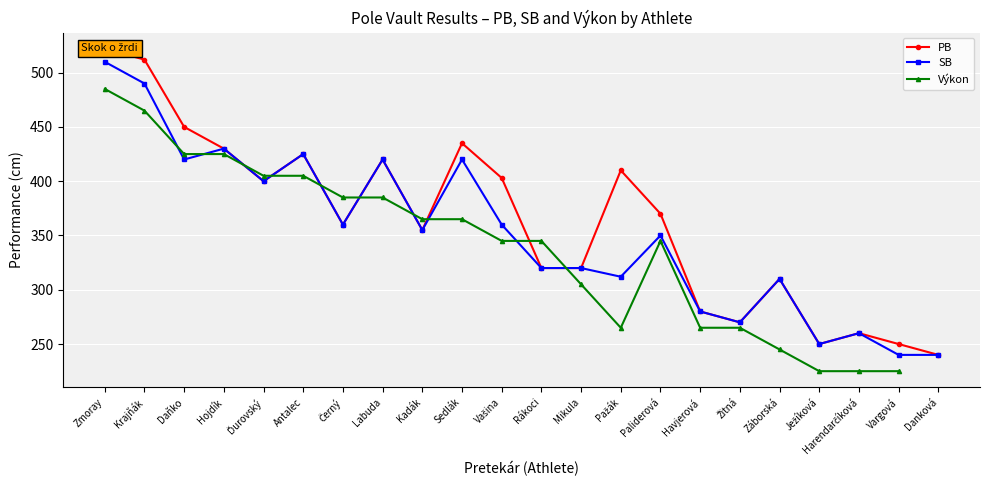

How many times do Výkon and PB cross each other?

8